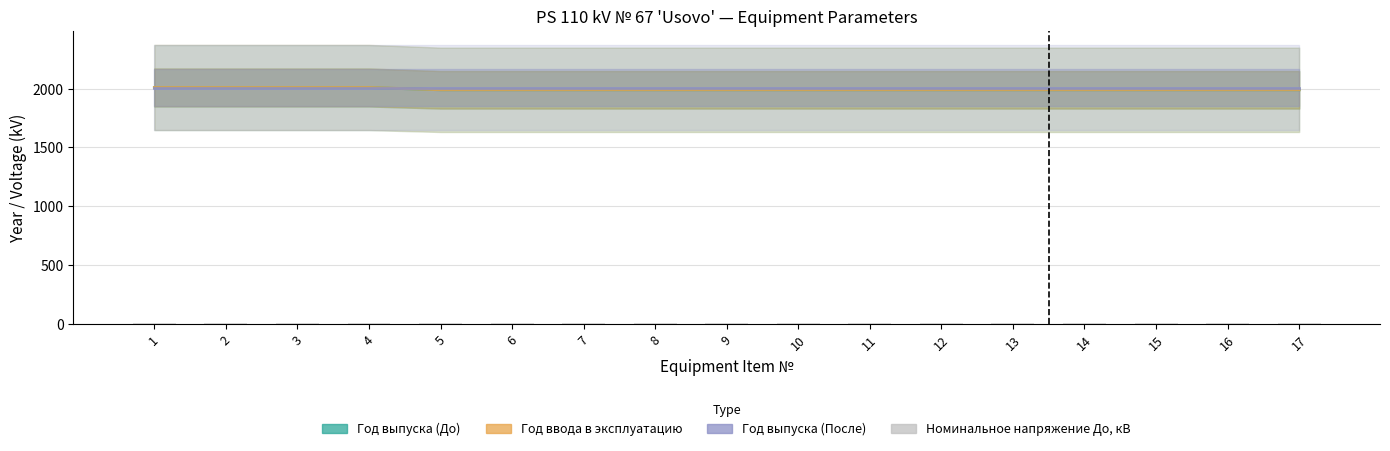

What is the smallest value displayed?

6